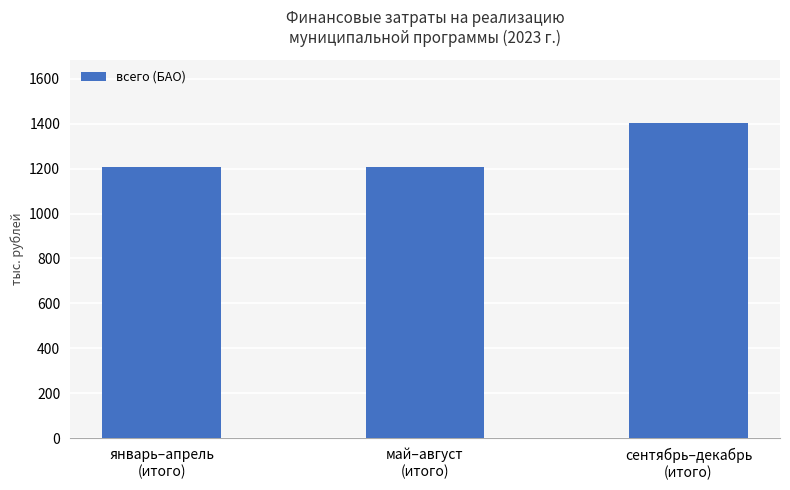

How many bars are there in total?

3